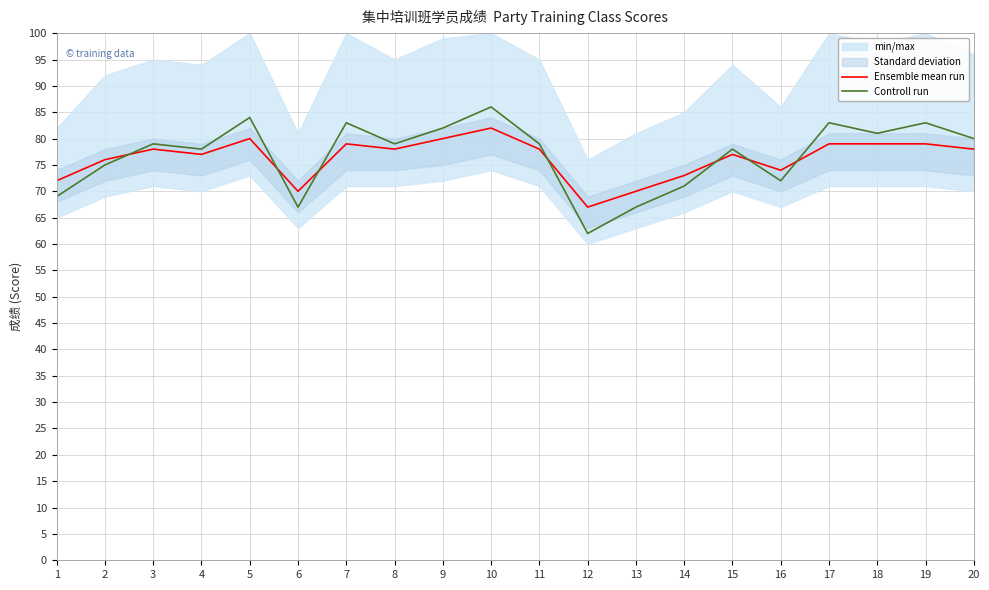

At how many categories does at least one series exceed 85?

1